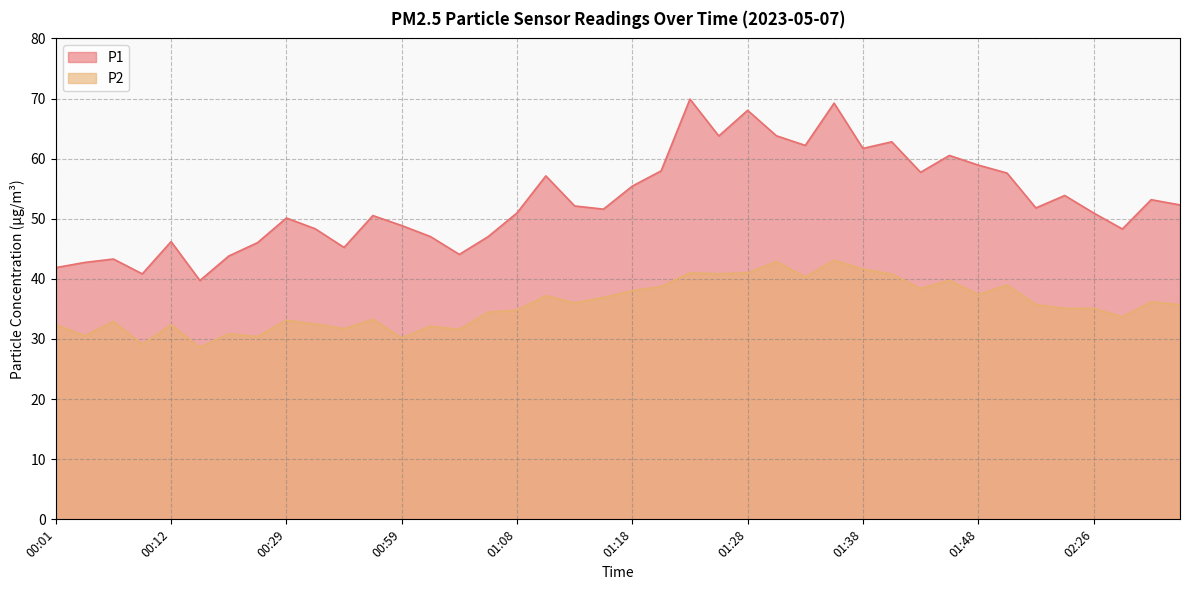

Is the value of P2 at 00:04 greater than the value of P1 at 01:30?

No